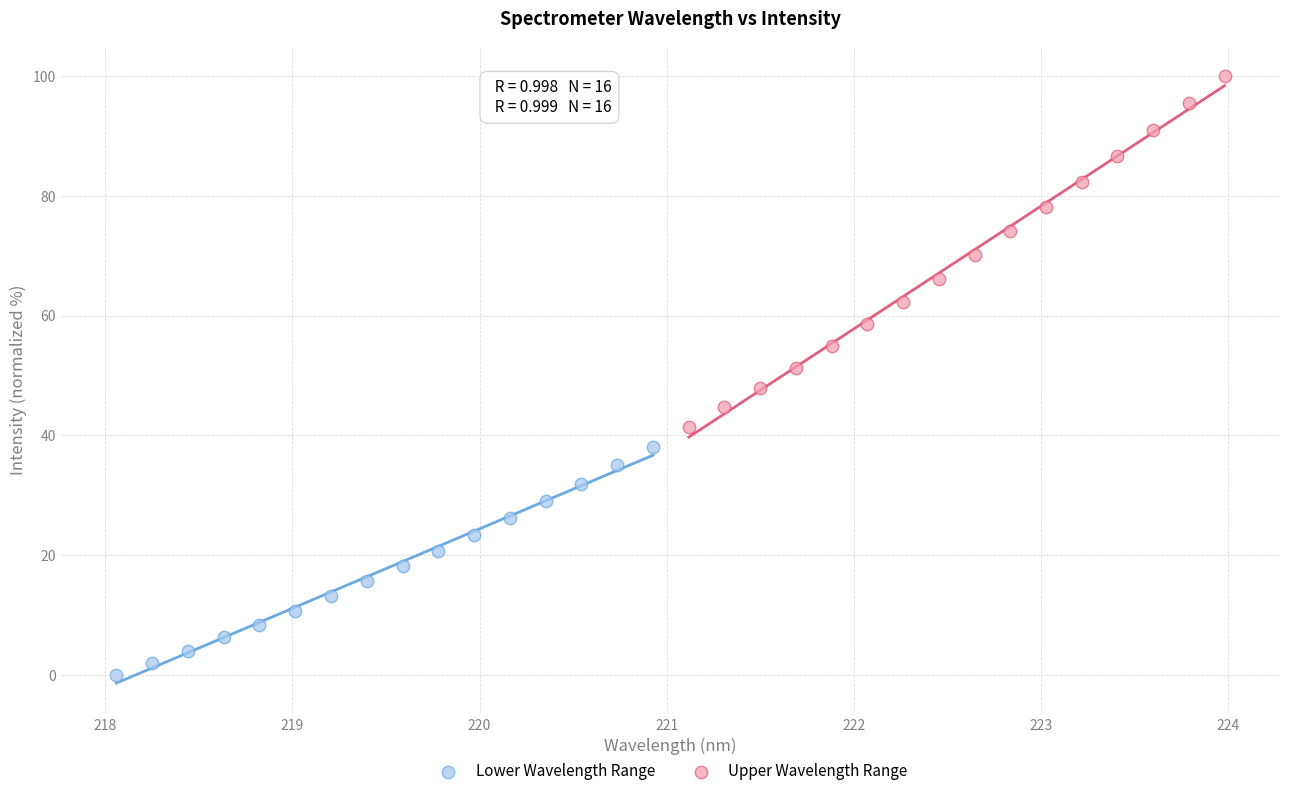

What are all the series names shown in the legend?

Lower Wavelength Range, Upper Wavelength Range